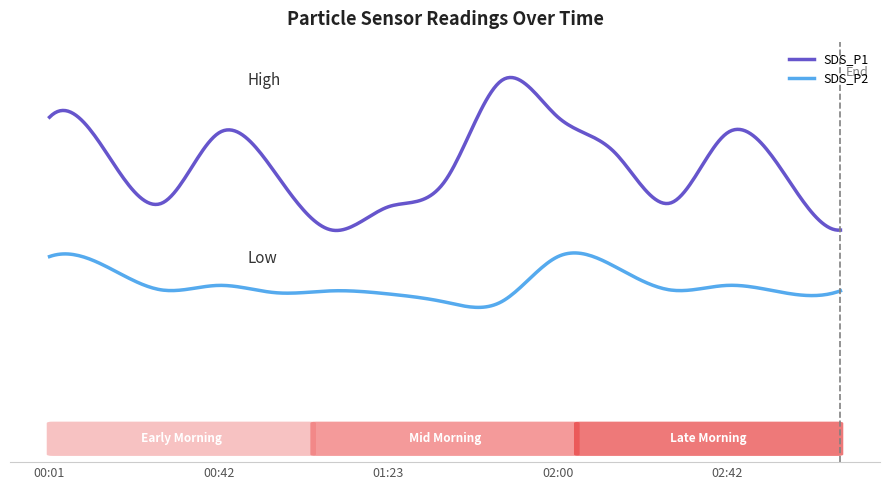

True or false: SDS_P2 and SDS_P1 intersect in this chart.

False